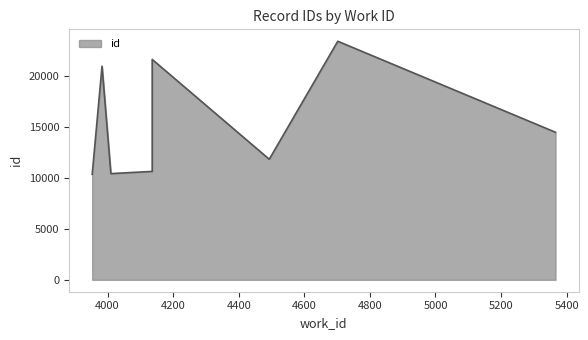

What is the change in value from 4010 to 4702?

+12971